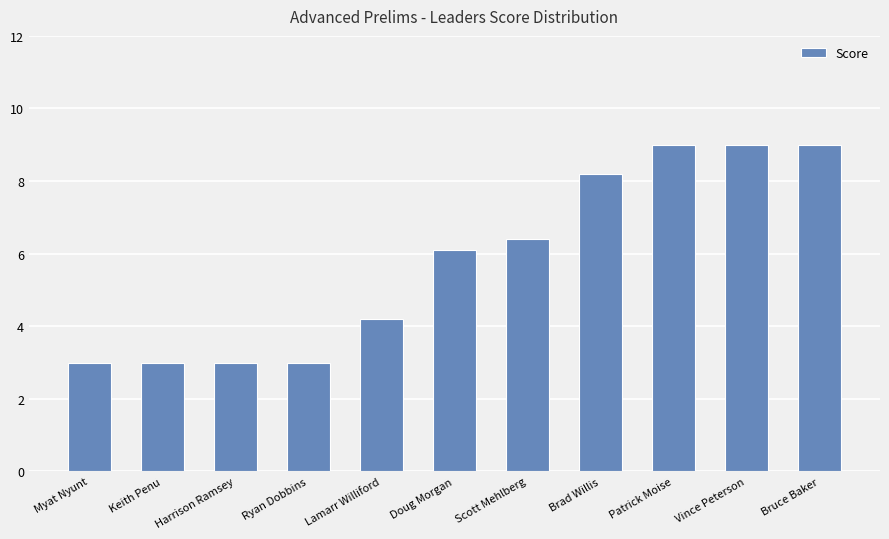

How many bars are there in total?

11